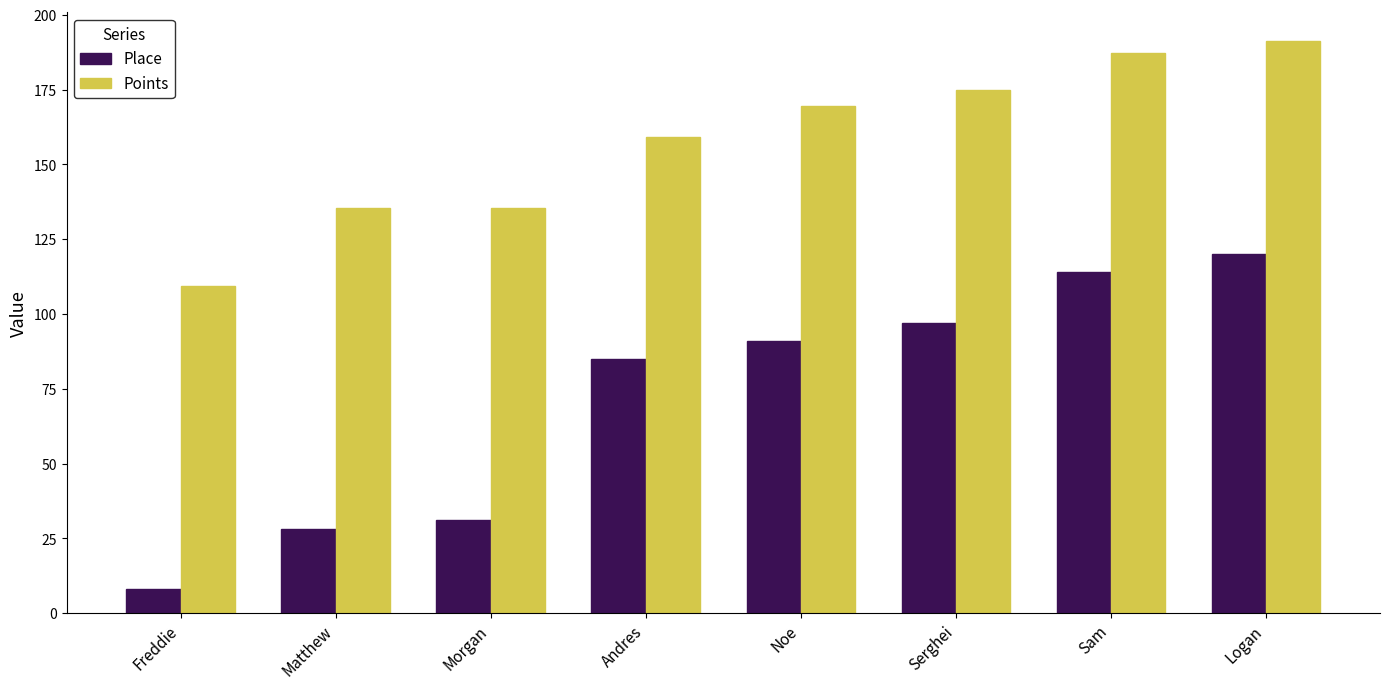

Are the bars horizontal?

No